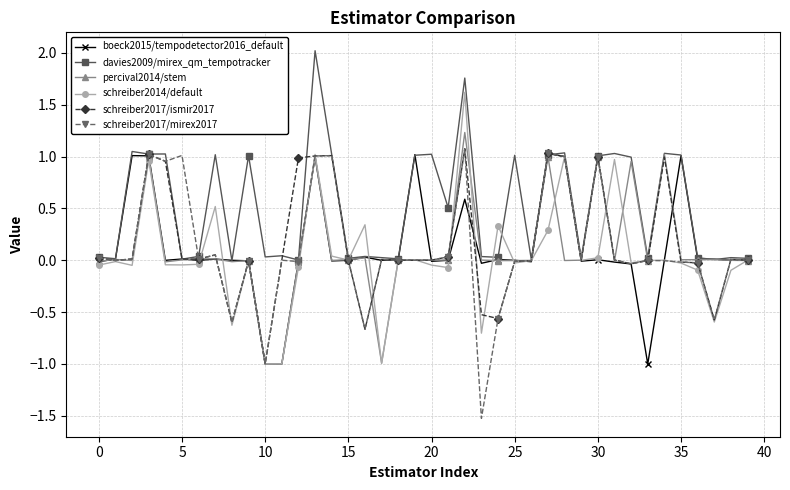

True or false: schreiber2014/default has more than 0 interior local peaks.

True